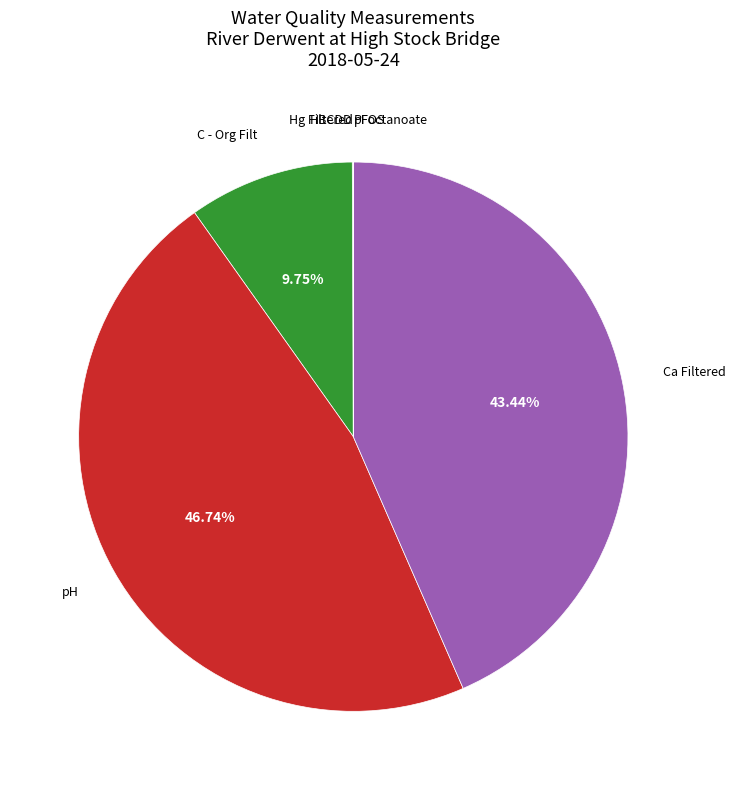

Does any single category account for the majority?

No